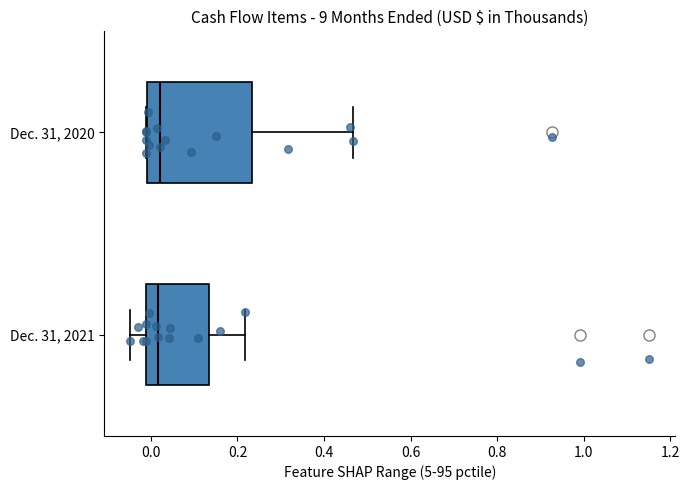

Reading bottom to top, transcribe this box plot: for each box, give where its median line is, the range the box spans, and where its two whiskers end, as read against the x-axis. The values are not printed on the chart, so give them approximately, as read against the axis.

Dec. 31, 2021: median 0.02, box -0.02 to 0.14, whiskers -0.04 to 0.22
Dec. 31, 2020: median 0.02, box 0.00 to 0.24, whiskers -0.02 to 0.46